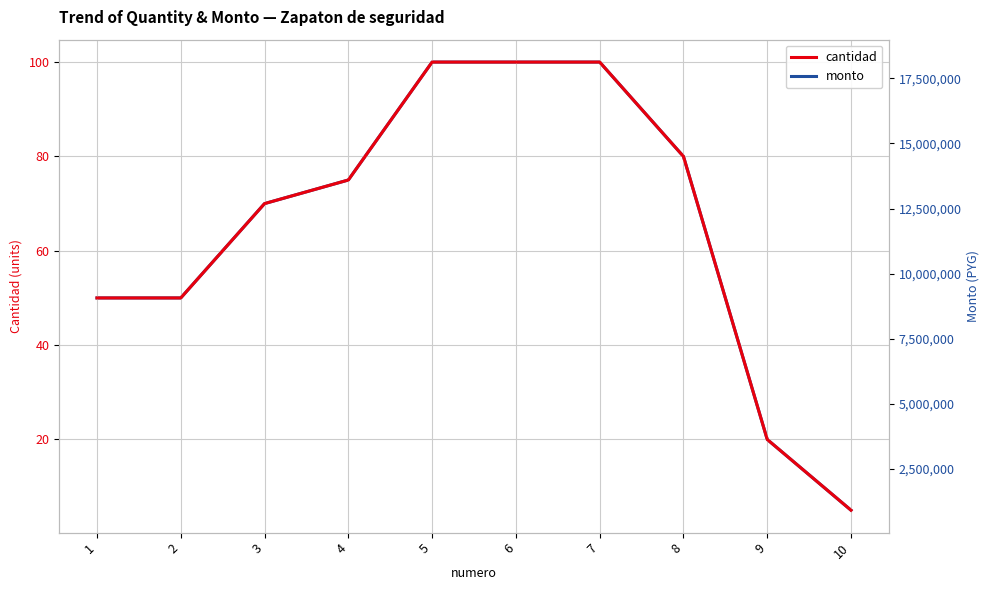

List the series in order of their overall mean, highest first.

monto, cantidad